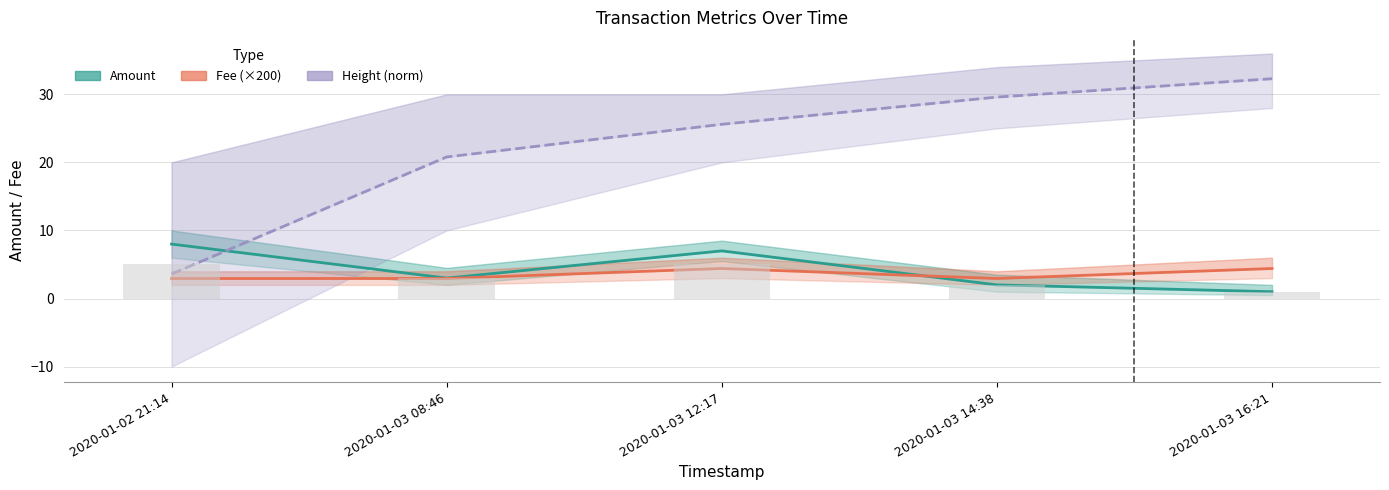

Which series has the largest total across all categories?

Height (norm)